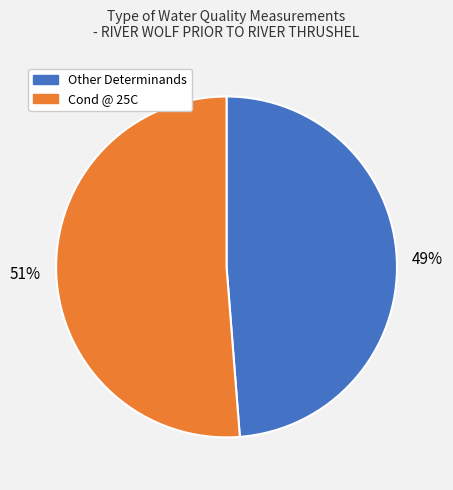

To the nearest percent, what is the average slice percentage?

50%